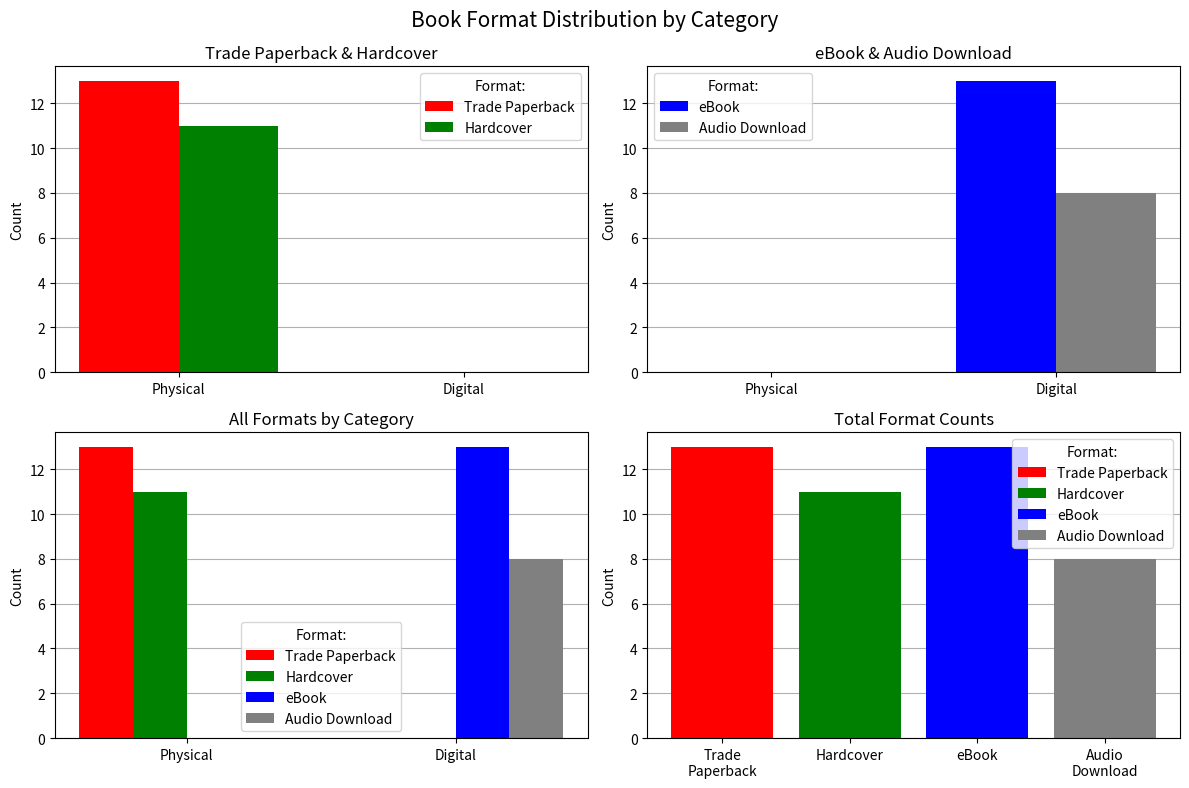

What is the difference between the maximum and minimum values in the Trade Paperback series?

13